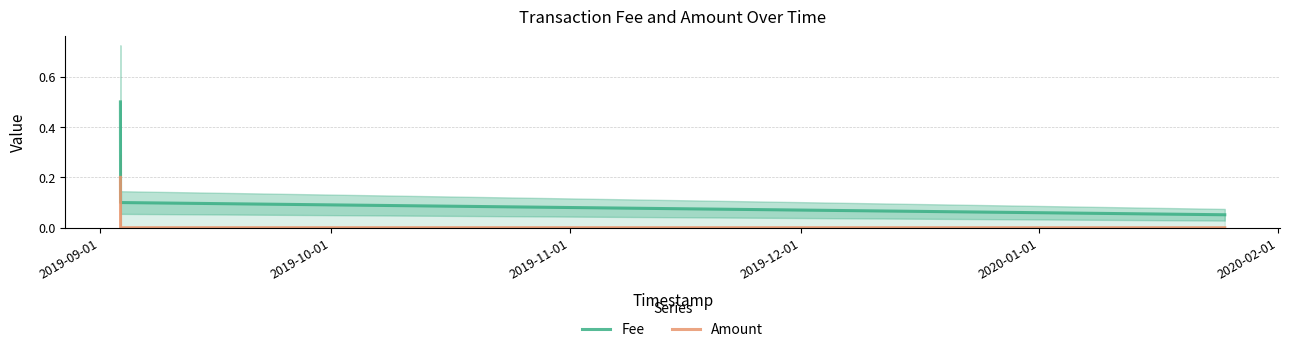

Does the chart have visible grid lines?

Yes